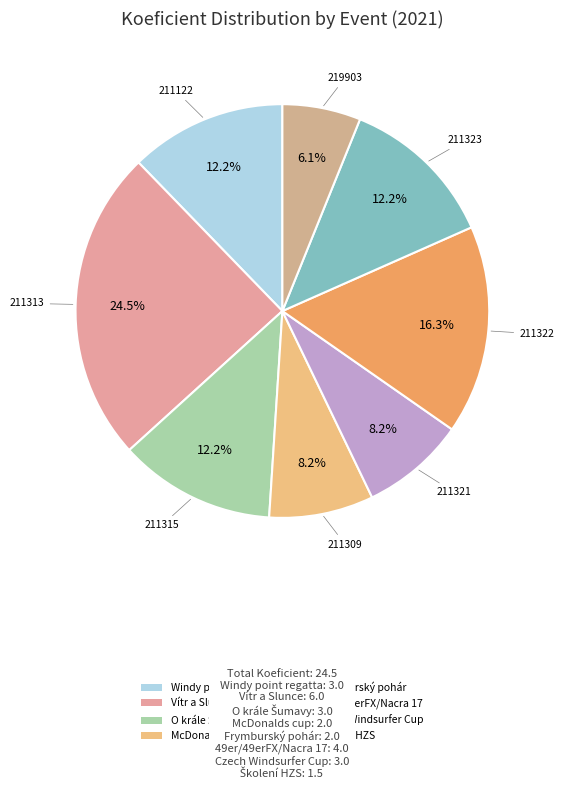

How many slices are in this pie chart?

8